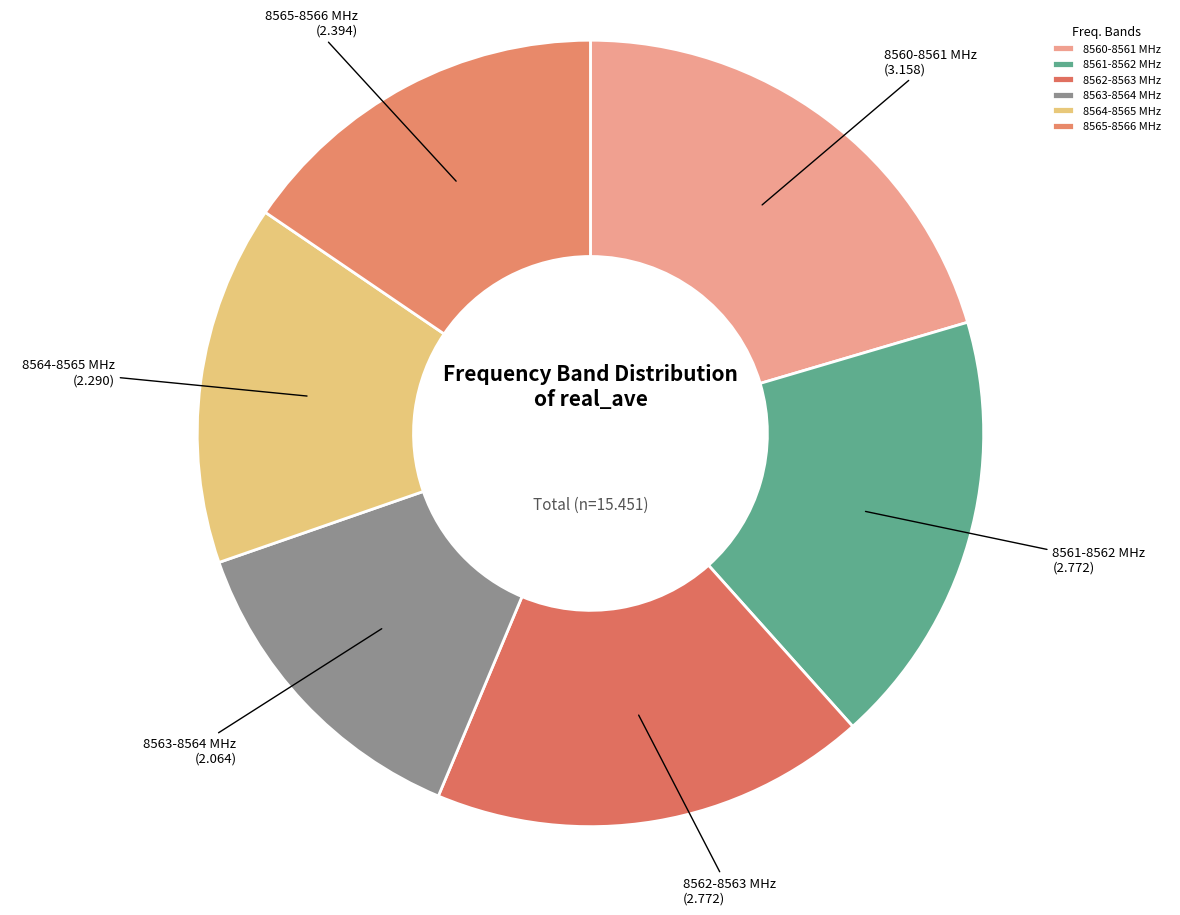

Is it true that 8563-8564 MHz is 5% of the pie?

False